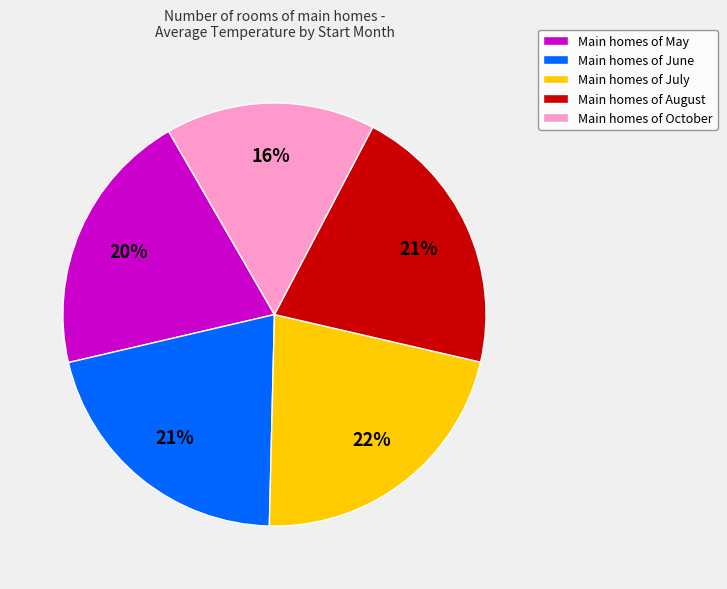

Count the number of slices in the pie.

5